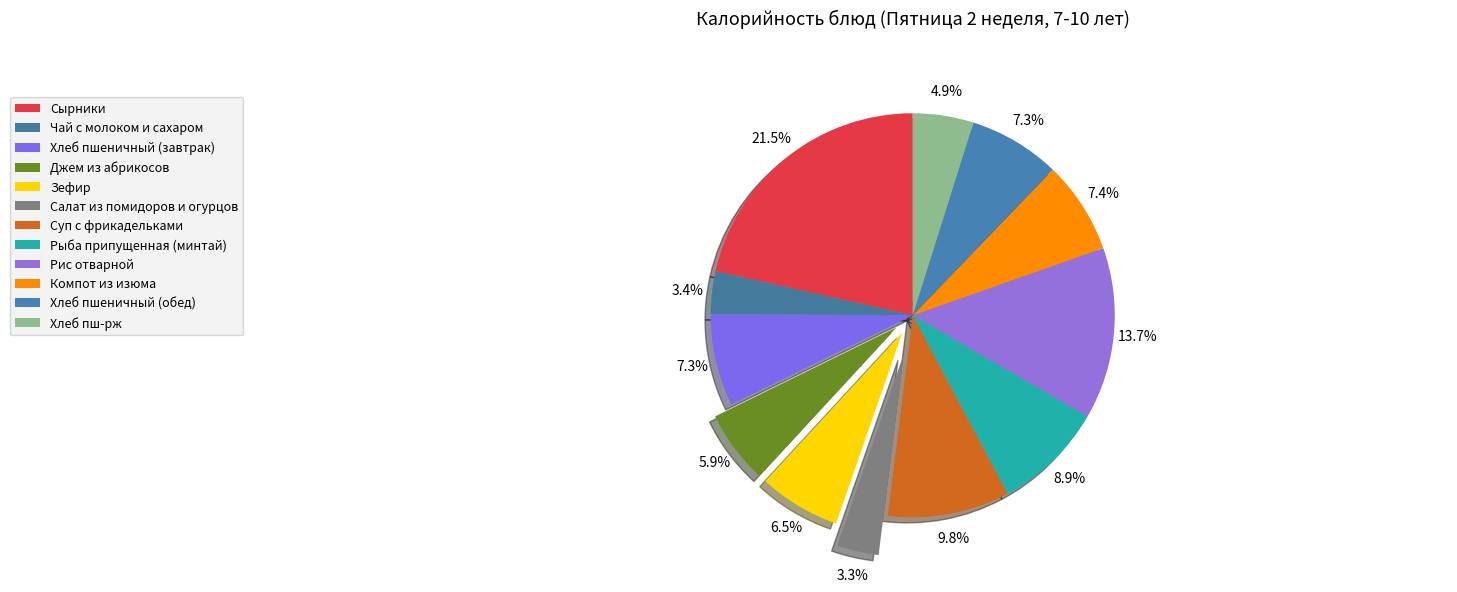

How many segments does this pie chart have?

12